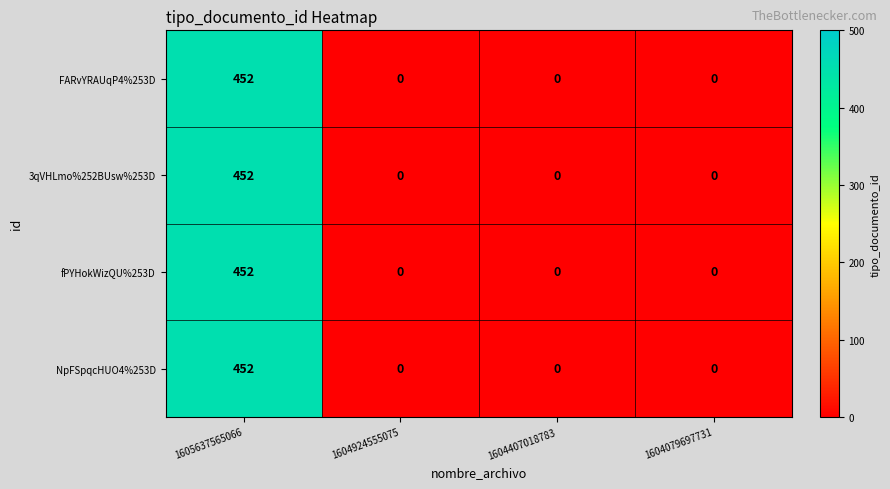

How many series are shown in this chart?

4